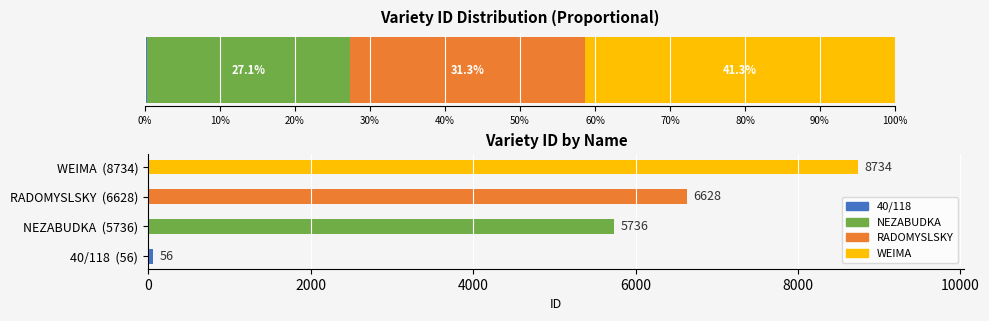

What is the value of the 4th bar from the left?

8734